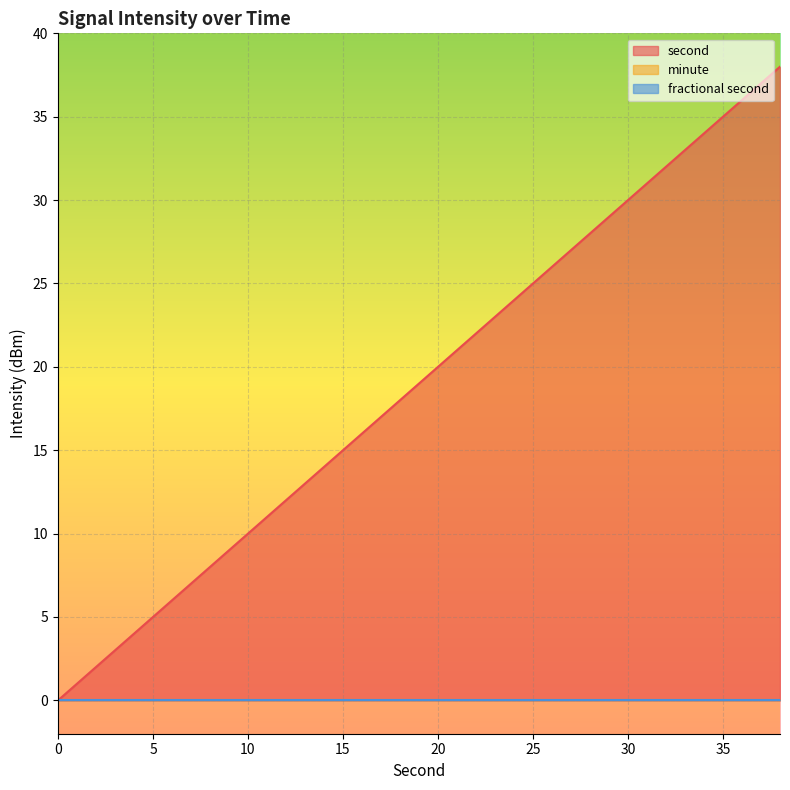

Which series has the widest spread of values?

second